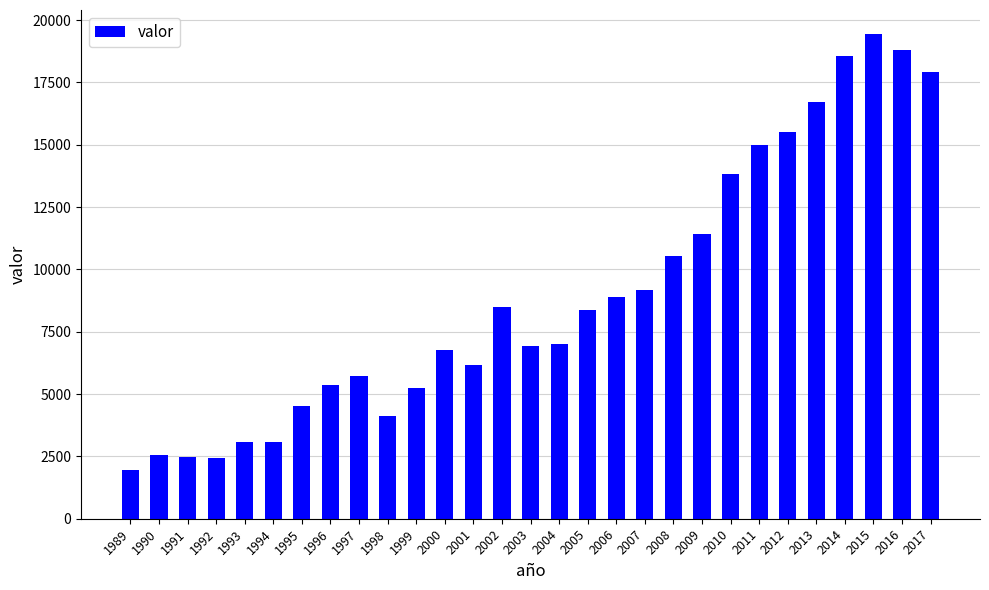

How many data points are less than 7000?

14